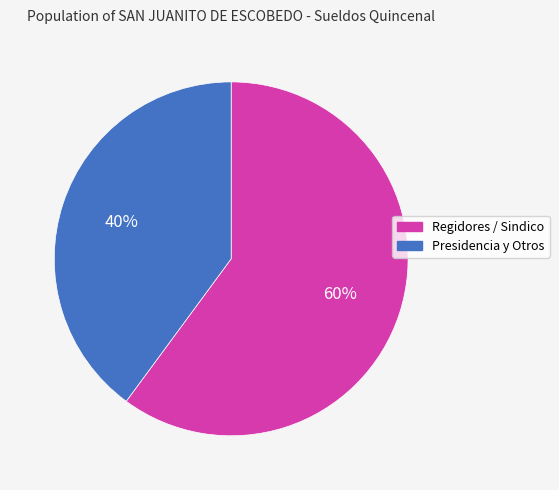

Does any single category account for the majority?

Yes